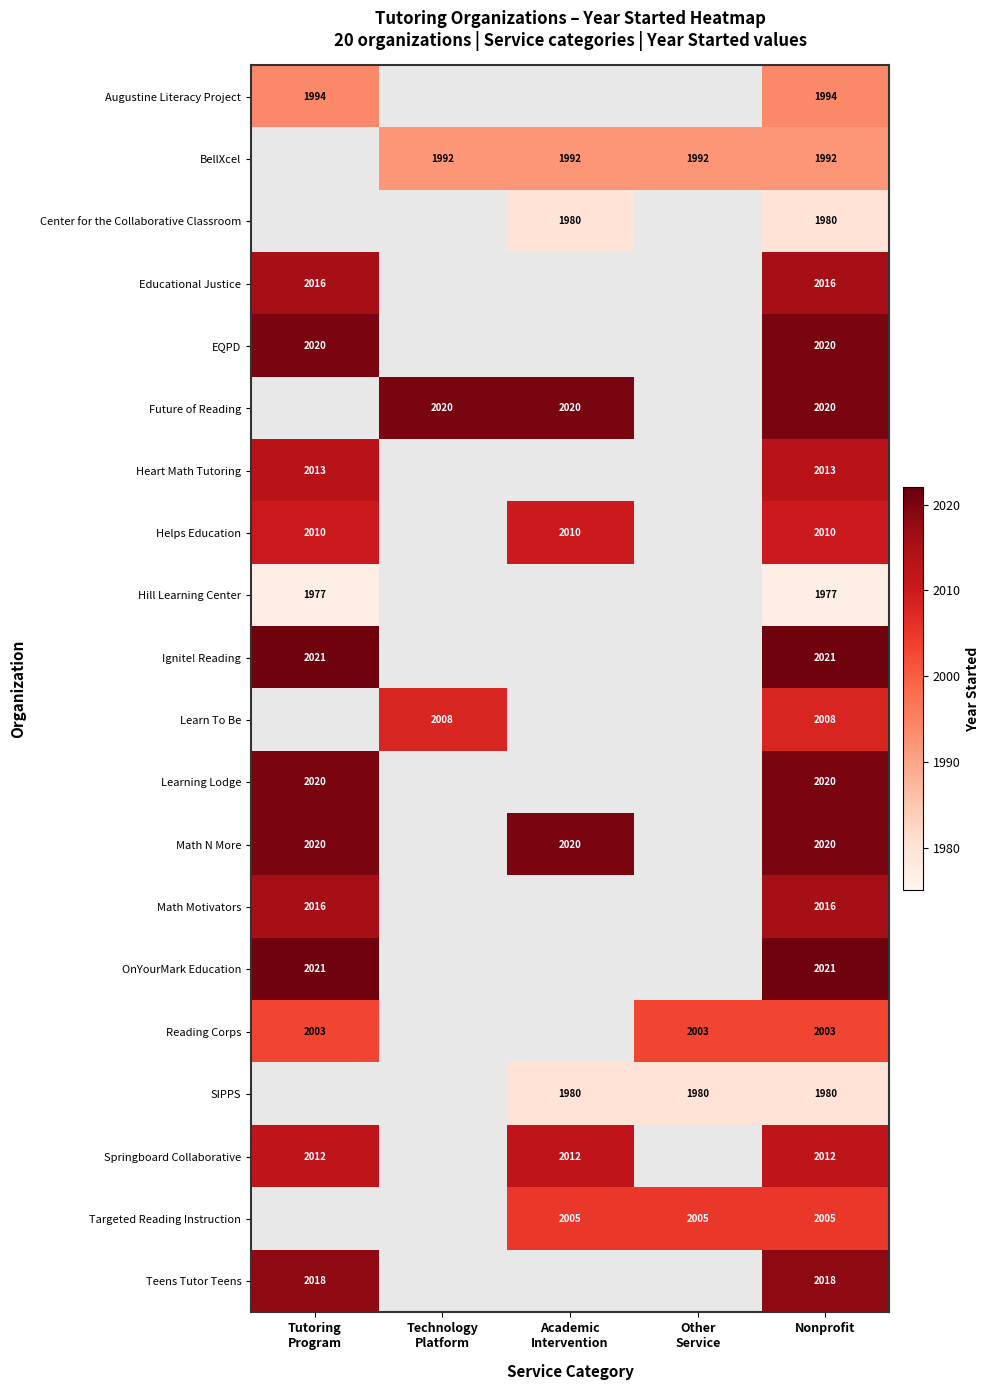

At which category does the chart reach its minimum across all series?

Tutoring
Program